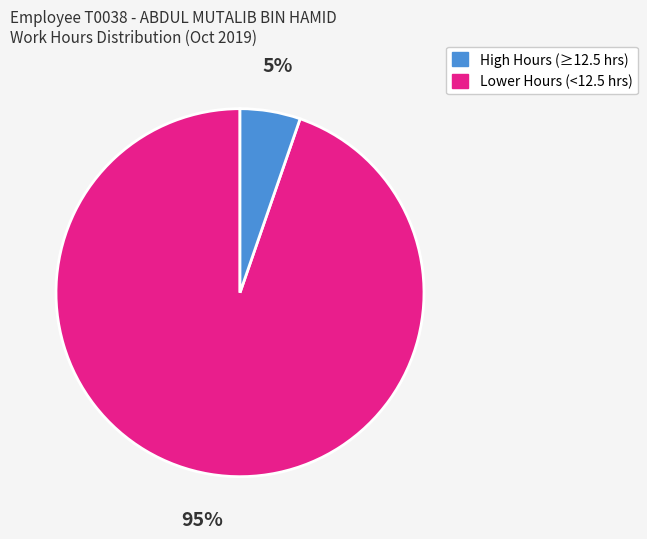

Does any single category account for the majority?

Yes